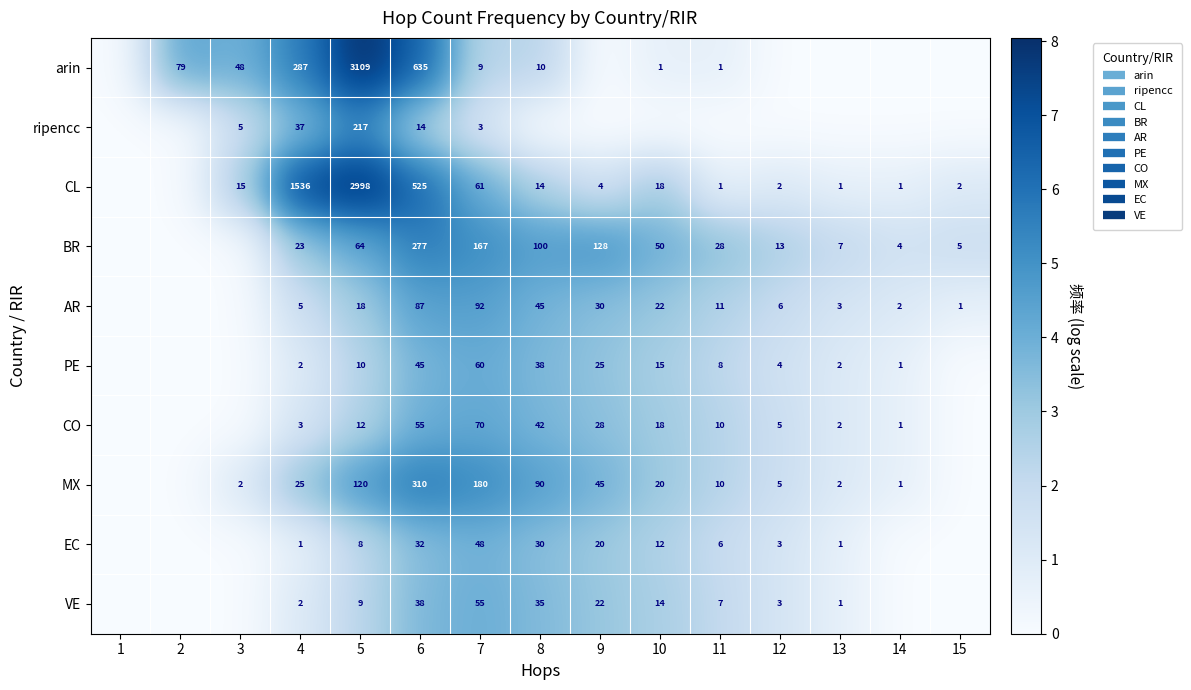

At which category is the sum across all series the highest?

6